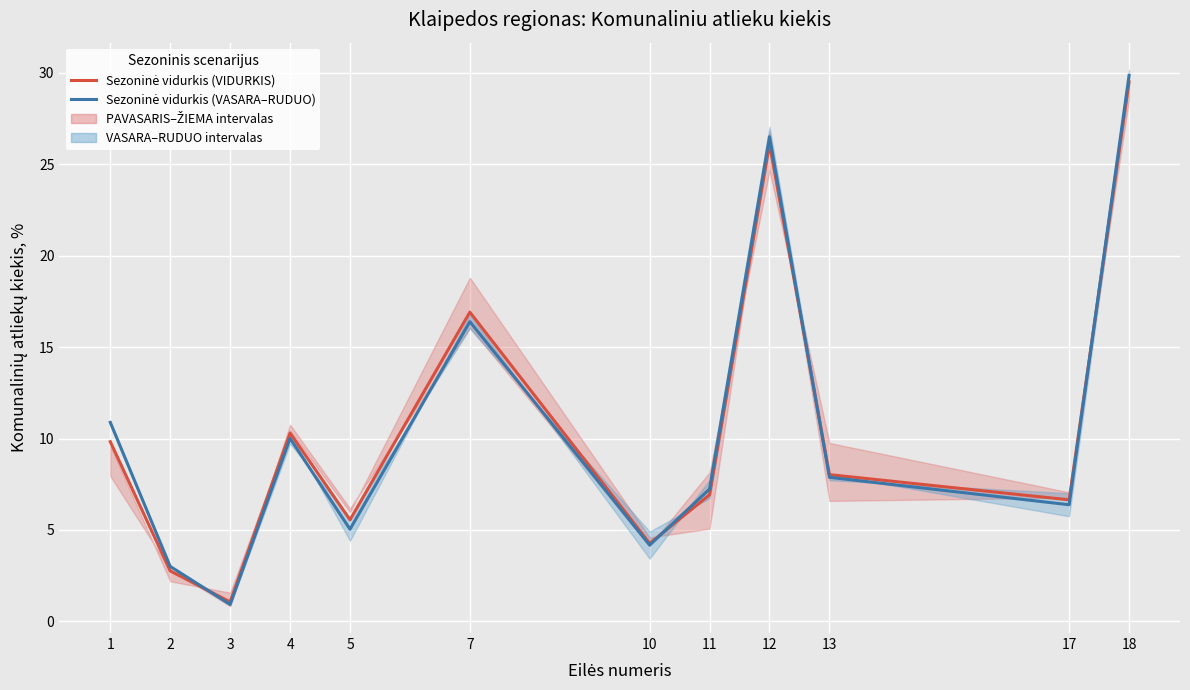

The Sezoninė vidurkis (VASARA–RUDUO) series shows 5.0 at 5. True or false?

True